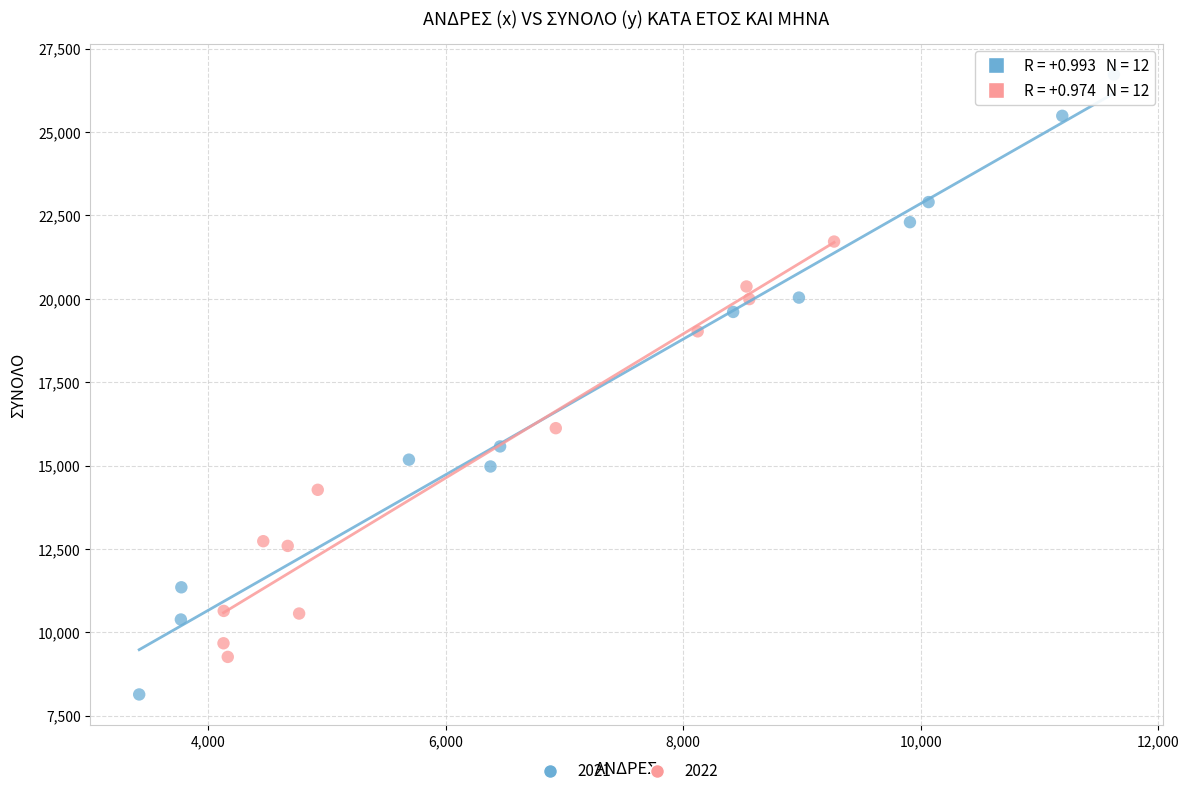

Which series contains the lowest Y value?

2021